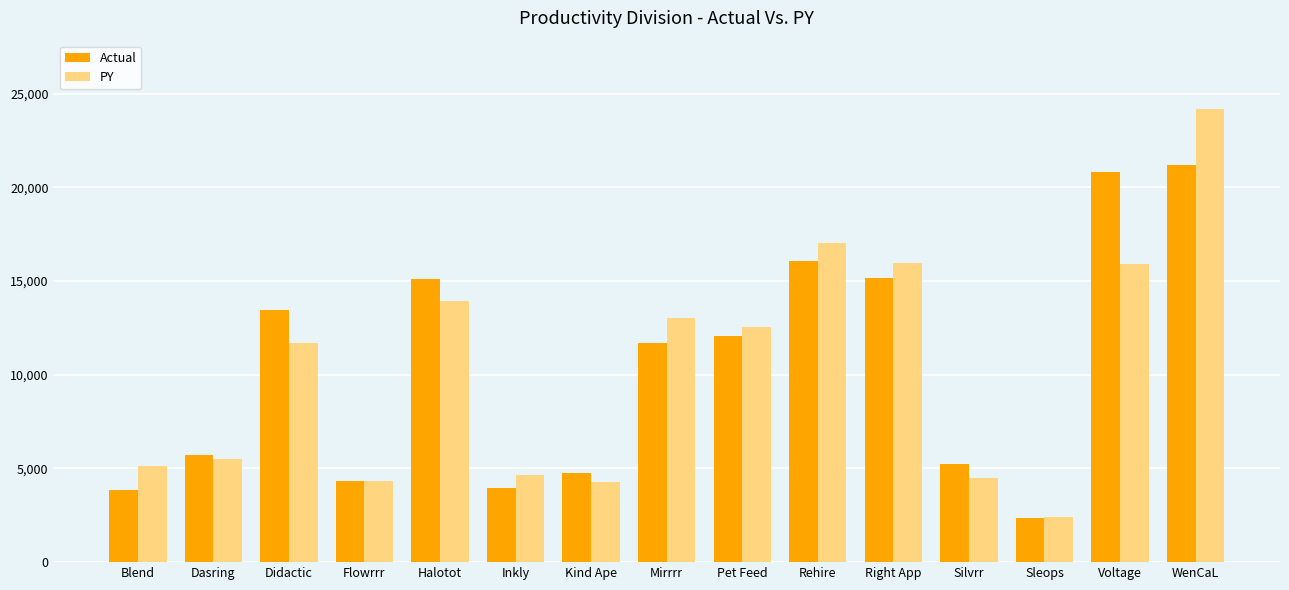

What is the sum of the PY values at Inkly and WenCaL?

28836